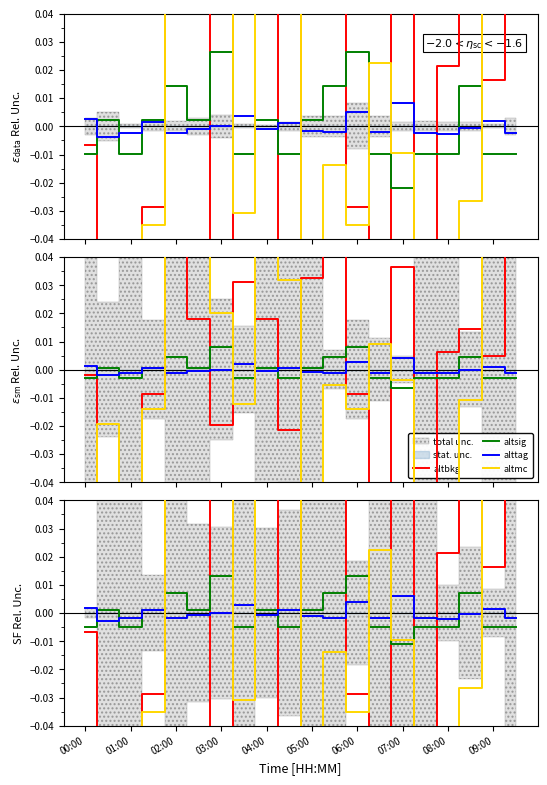

True or false: altsig has a value of -0.0 at 07:00.

False